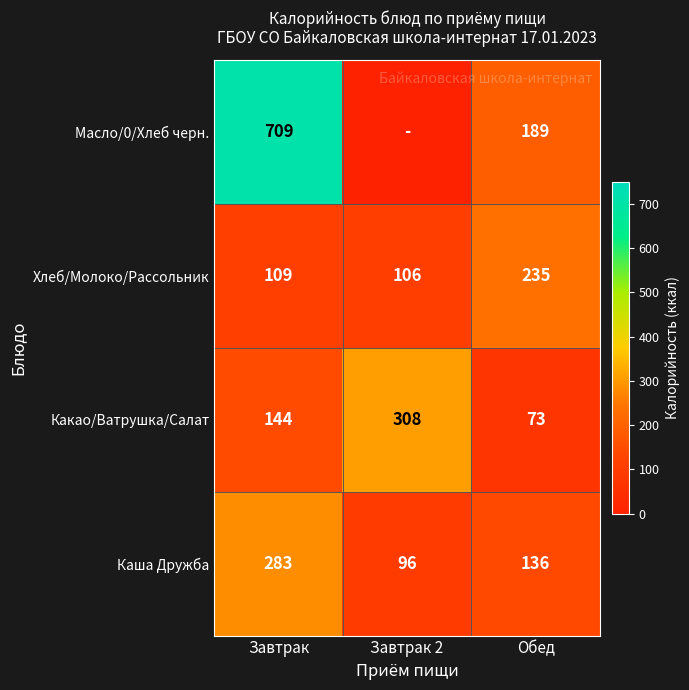

Which category has the lowest value in the Какао/Ватрушка/Салат series?

Обед